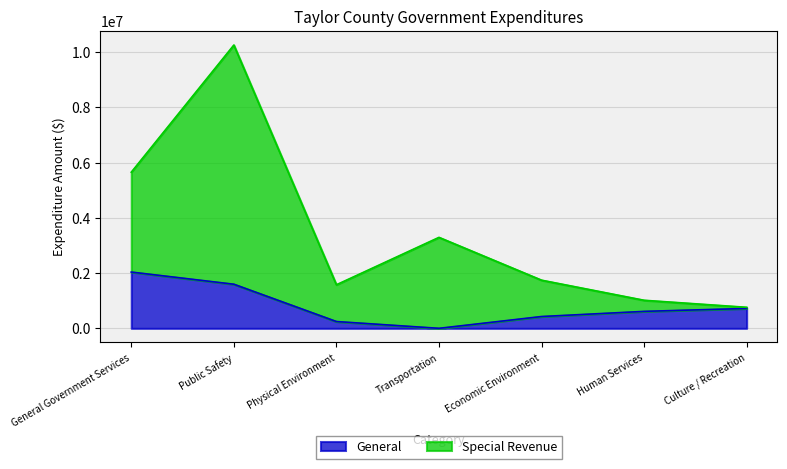

Between Human Services and Physical Environment, which is larger?

Human Services